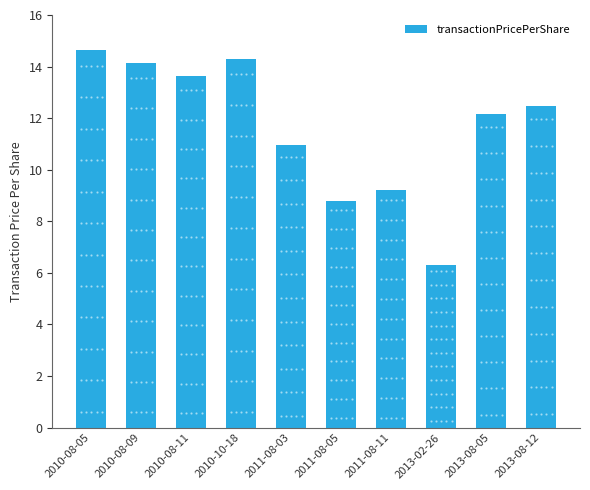

Reading left to right, what are all the values shown in this chart?

14.6	14.2	13.7	14.3	11.0	8.8	9.2	6.3	12.2	12.5